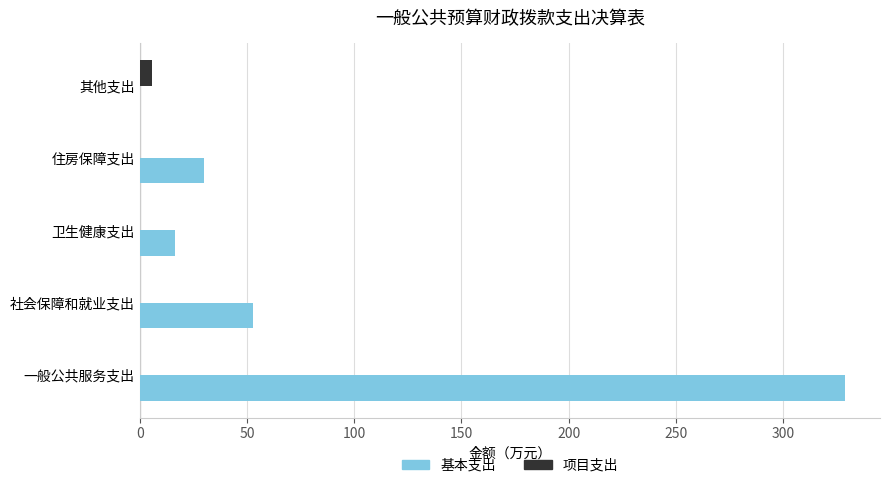

What is the sum of all 项目支出 values?

5.6